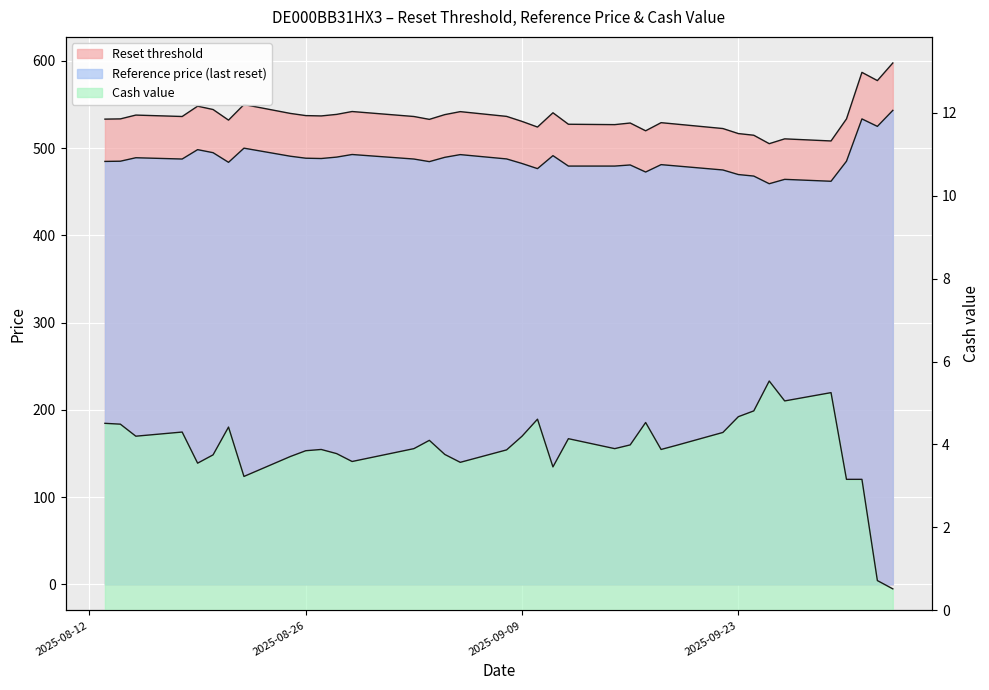

What are all the series names shown in the legend?

Reset threshold, Reference price (last reset), Cash value